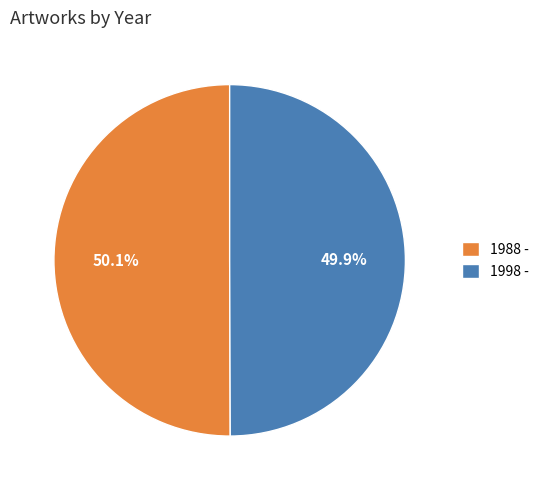

What percentage is the 1988 - slice, to the nearest percent?

50%